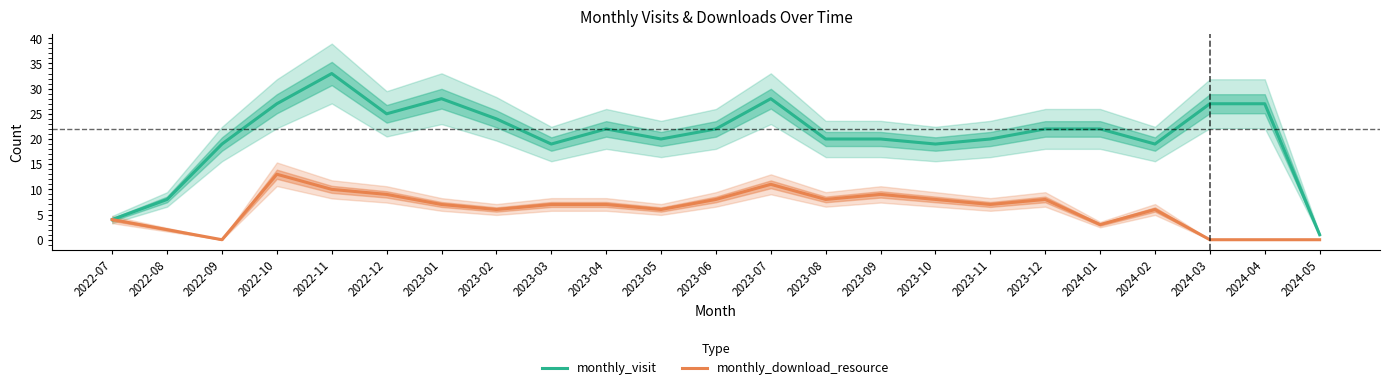

What is the difference between the second highest and minimum values in the monthly_download_resource series?

11